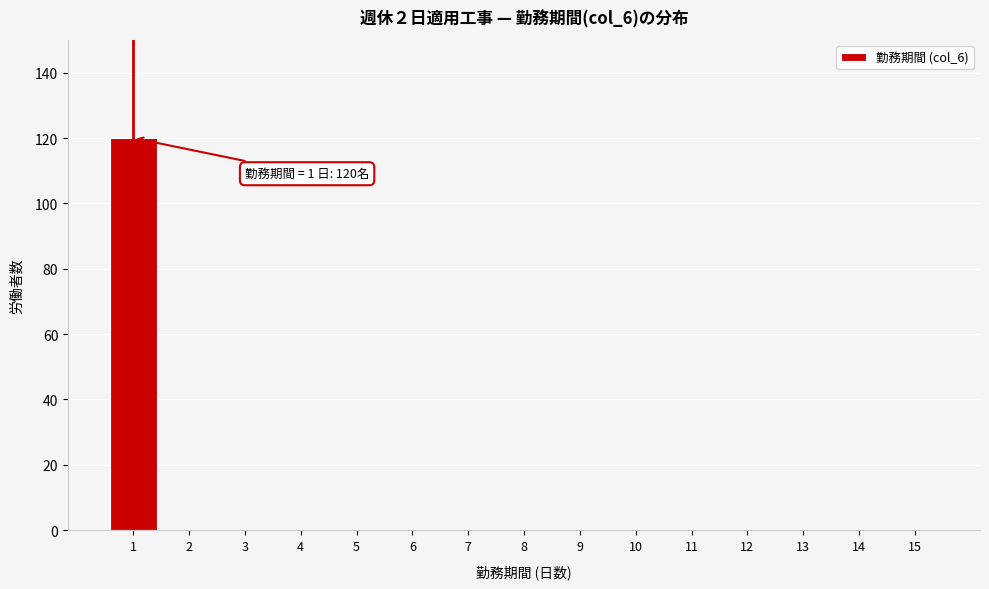

Reading left to right, transcribe all the data shown in this chart.

1=120	2=0	3=0	4=0	5=0	6=0	7=0	8=0	9=0	10=0	11=0	12=0	13=0	14=0	15=0